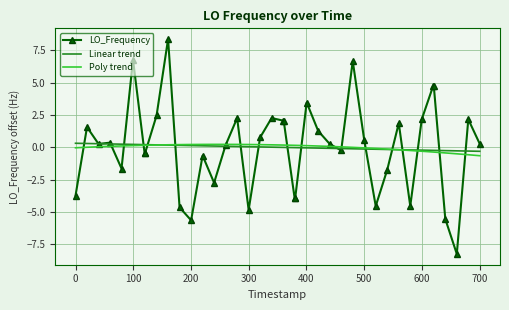

What is the smallest value displayed?

-8.2